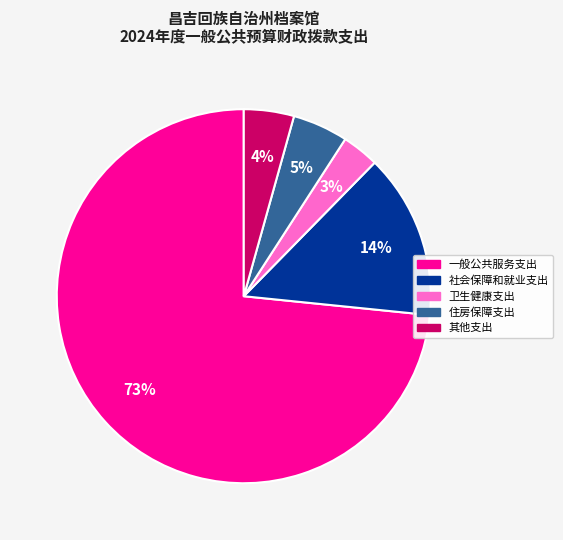

The 其他支出 slice represents 17% of the pie. True or false?

False